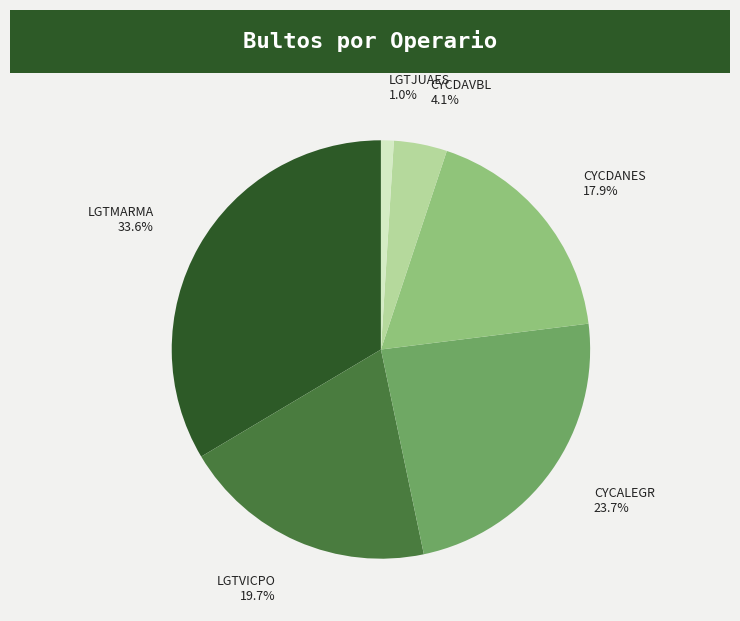

Between CYCALEGR and CYCDANES, which is larger?

CYCALEGR